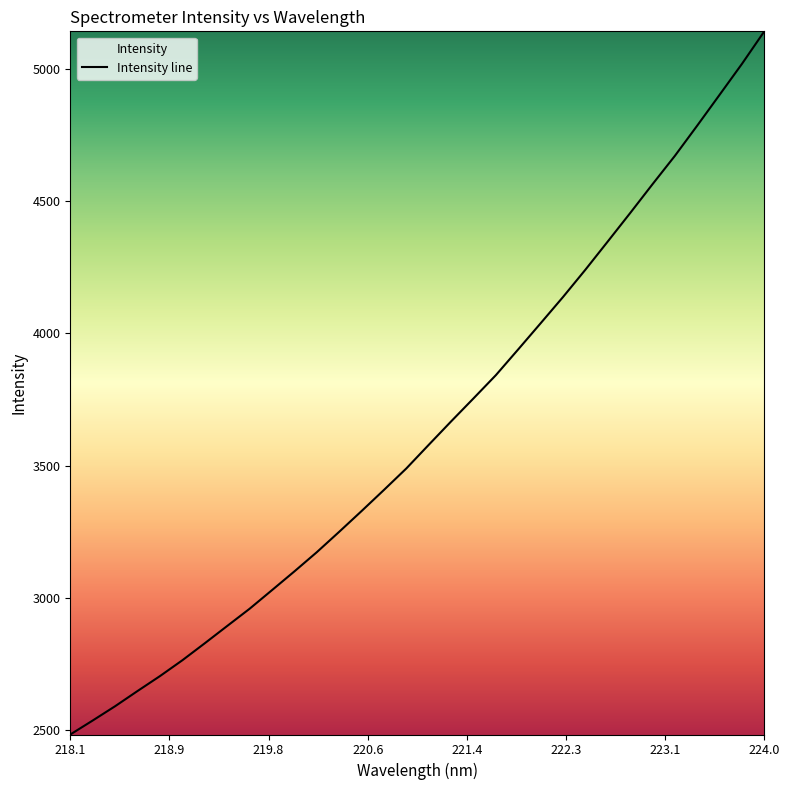

What is the maximum value shown in the chart?

5143.2